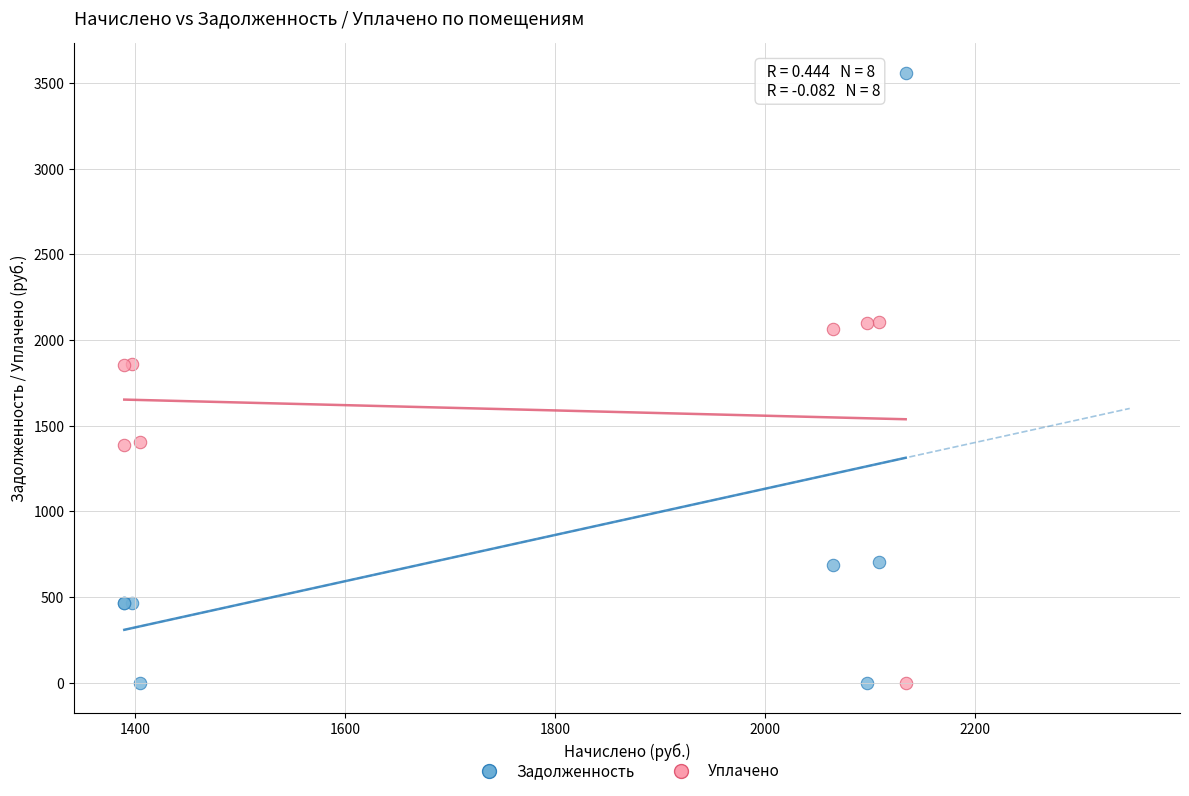

Which series has the widest spread of Y values?

Задолженность